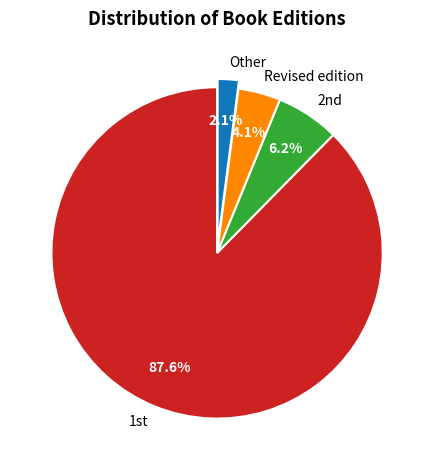

Which has a higher value, Other or Revised edition?

Revised edition